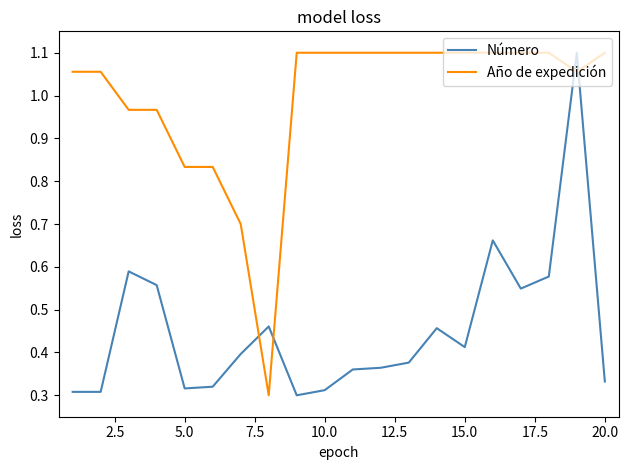

True or false: Año de expedición and Número intersect in this chart.

True